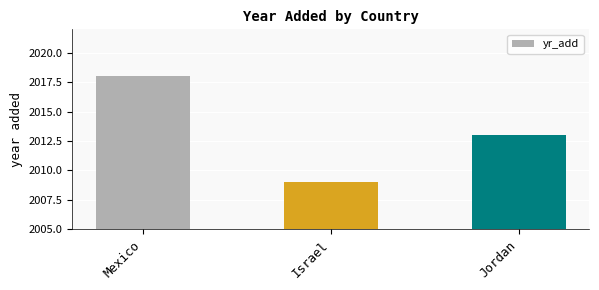

Between Jordan and Israel, which is larger?

Jordan